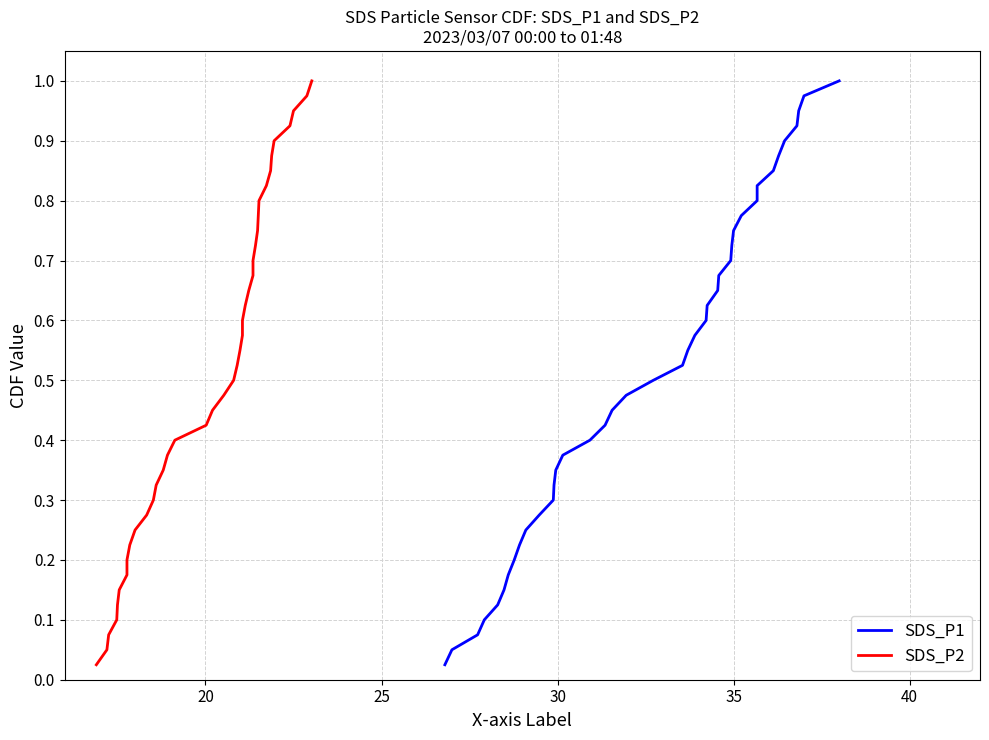

Rank the series by their maximum value, from highest to lowest.

SDS_P1, SDS_P2